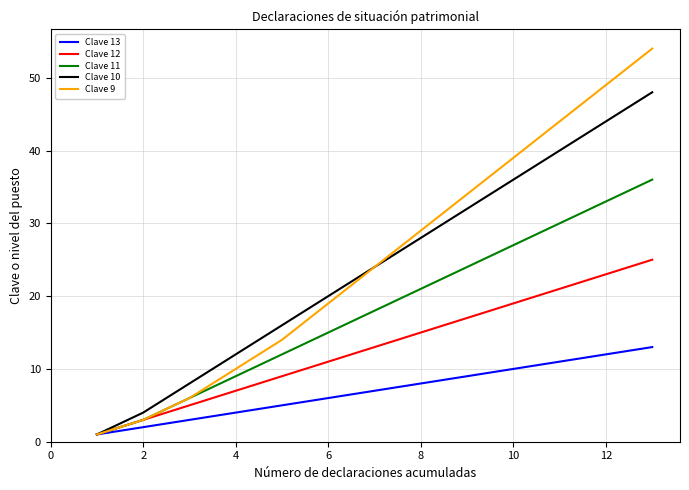

Which series has the largest range (max minus min)?

Clave 9